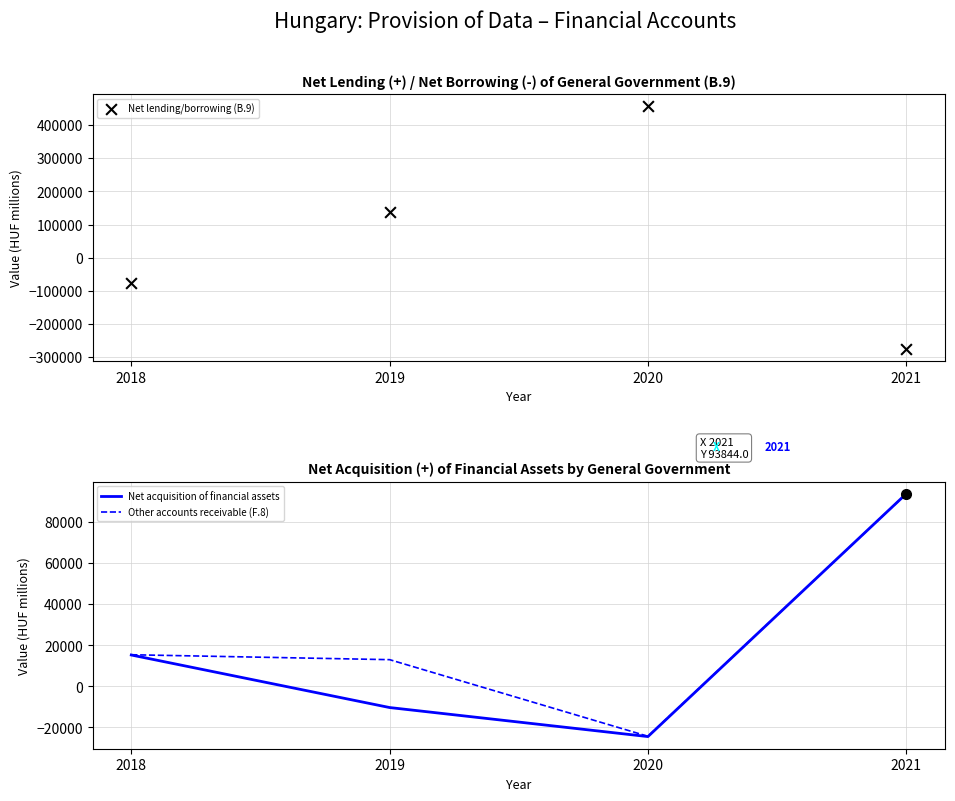

Is the value of Other accounts receivable (F.8) at 2019 greater than the value of Net lending/borrowing (B.9) at 2019?

No